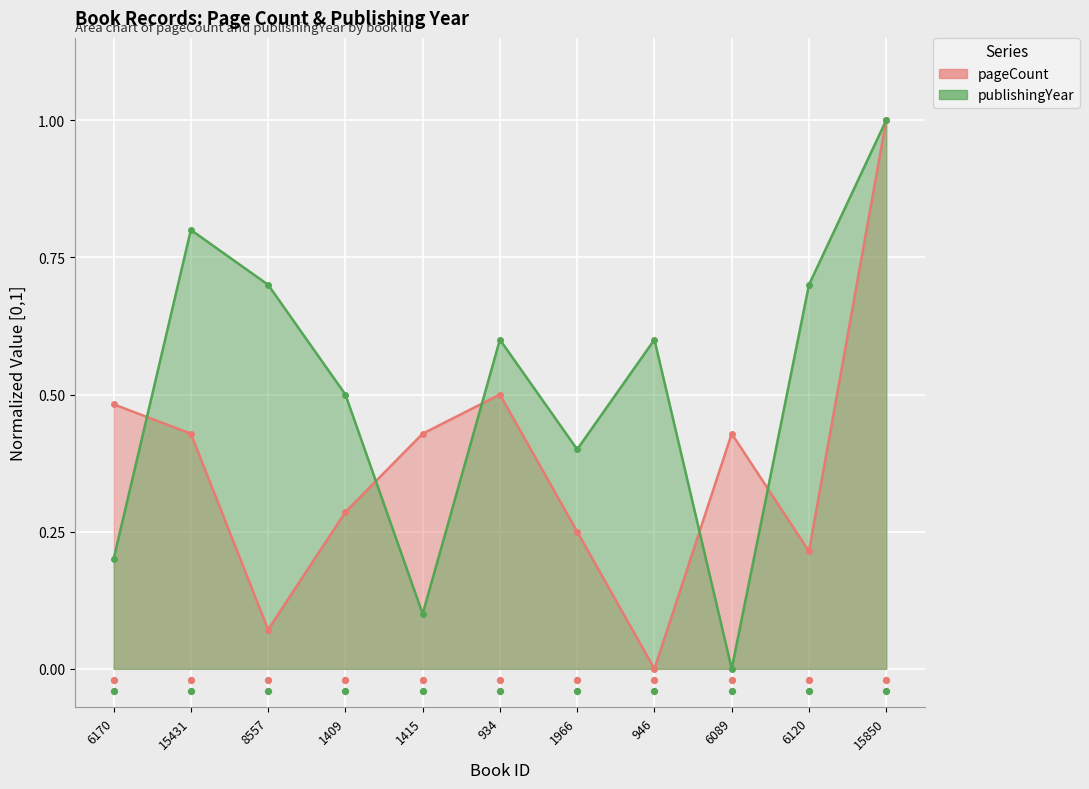

Which series reaches the minimum Y coordinate?

pageCount